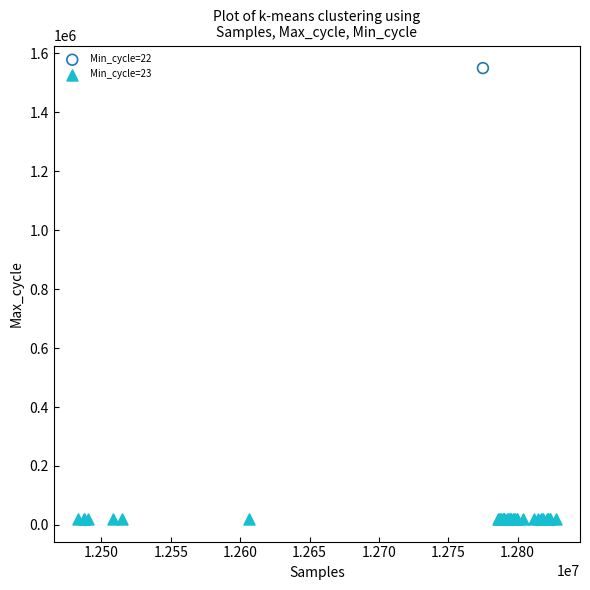

What are all the series names shown in the legend?

Min_cycle=22, Min_cycle=23